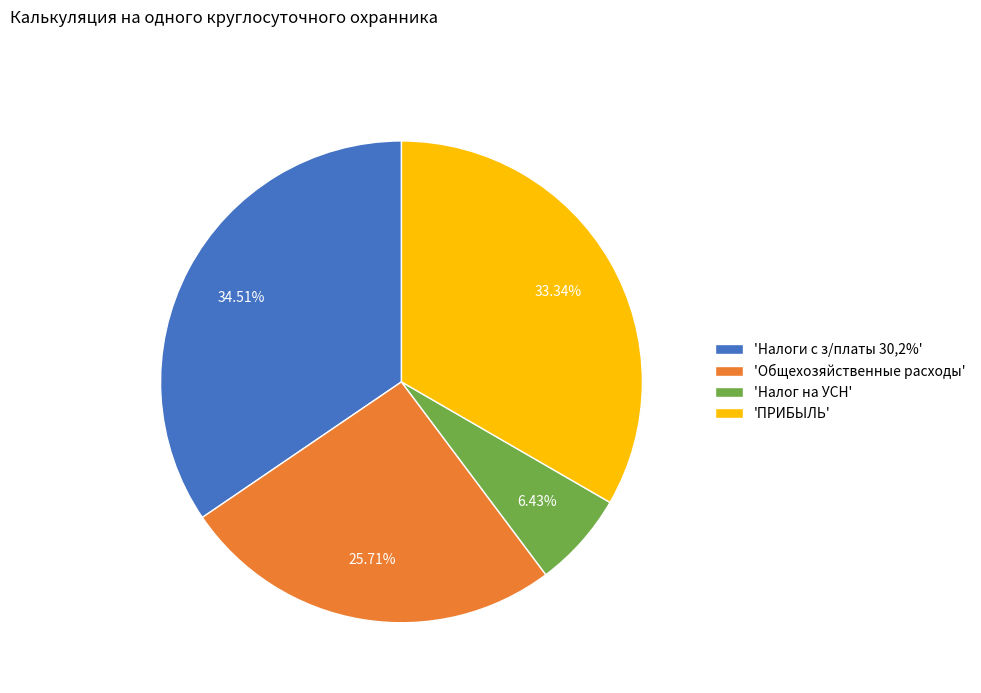

Count the number of slices in the pie.

4